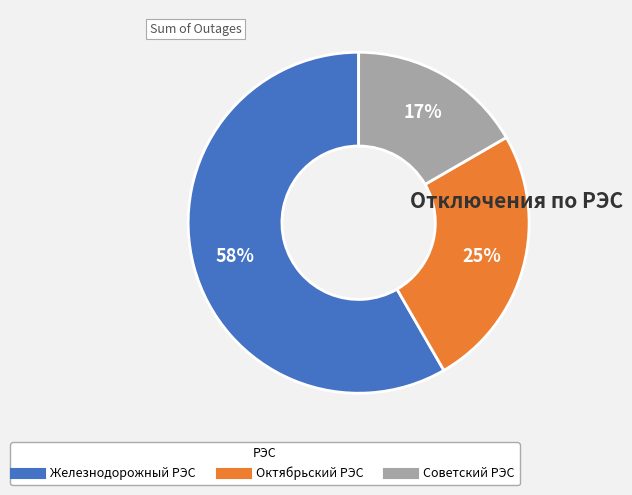

What is the largest slice in the pie chart?

Железнодорожный РЭС